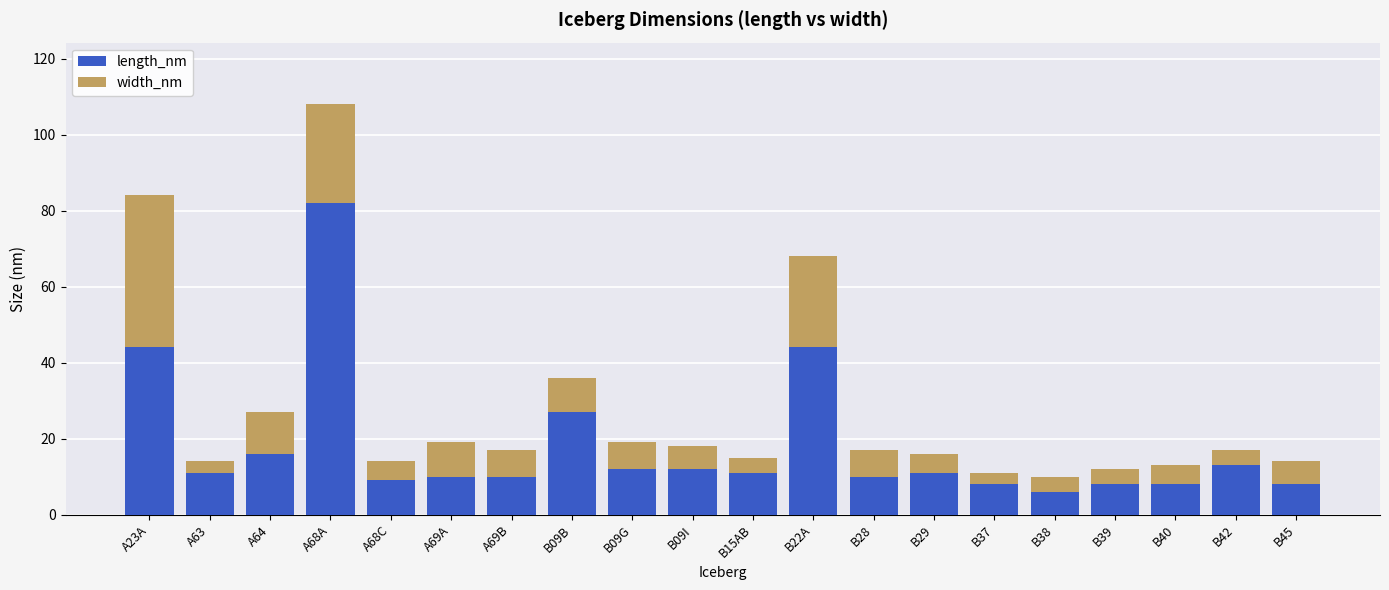

What is the total value across all series at A68C?

14